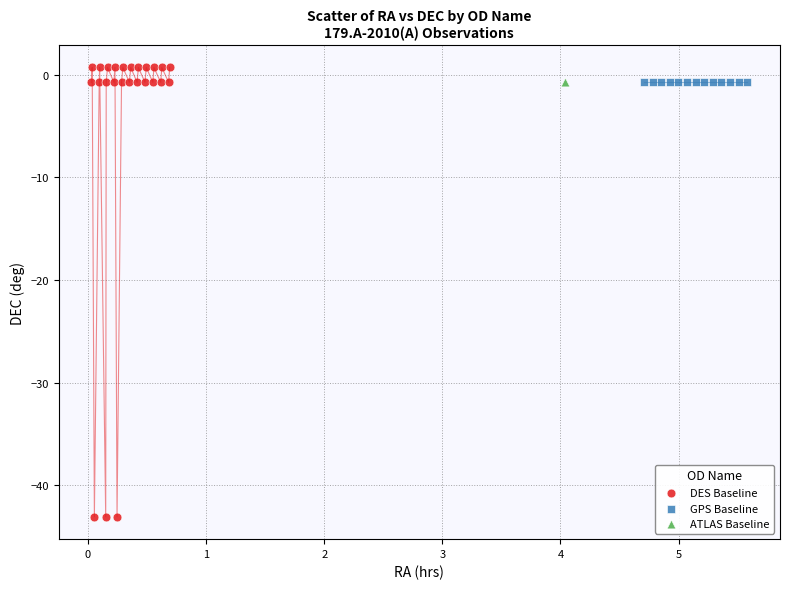

What are all the series names shown in the legend?

DES Baseline, GPS Baseline, ATLAS Baseline